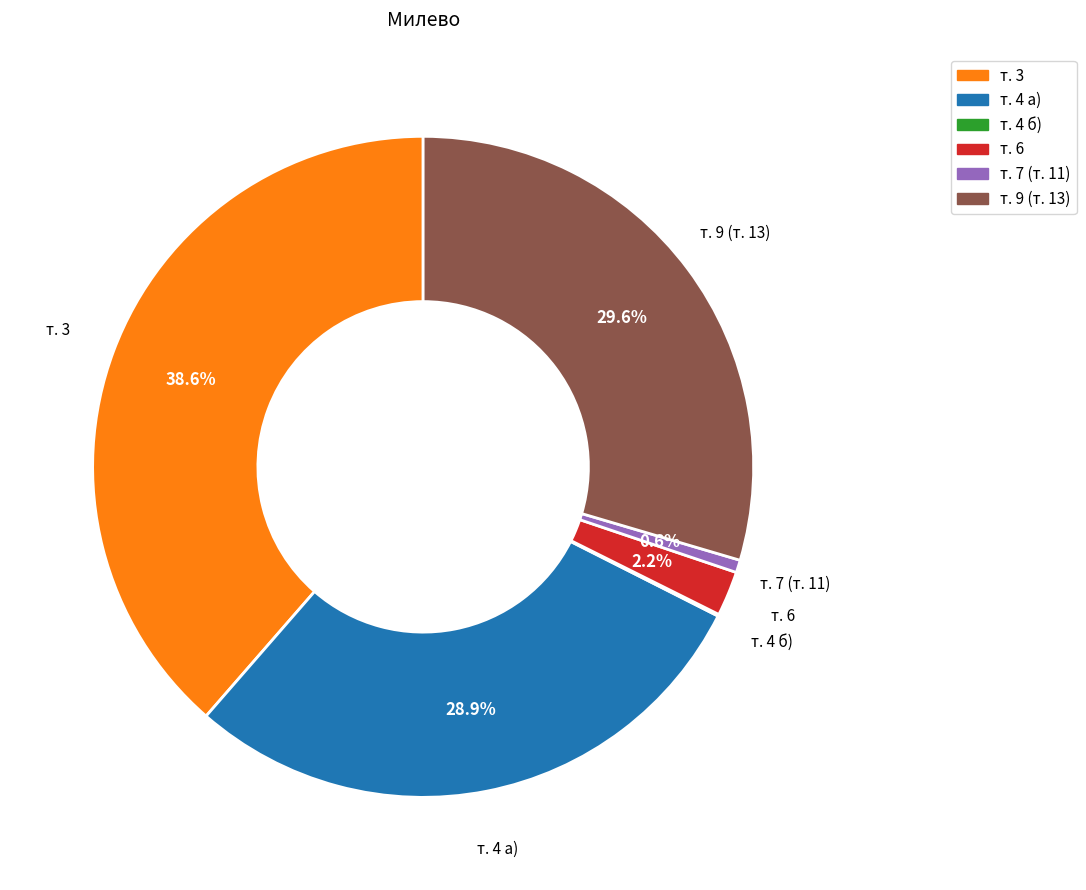

Which has a higher value, т. 6 or т. 7 (т. 11)?

т. 6